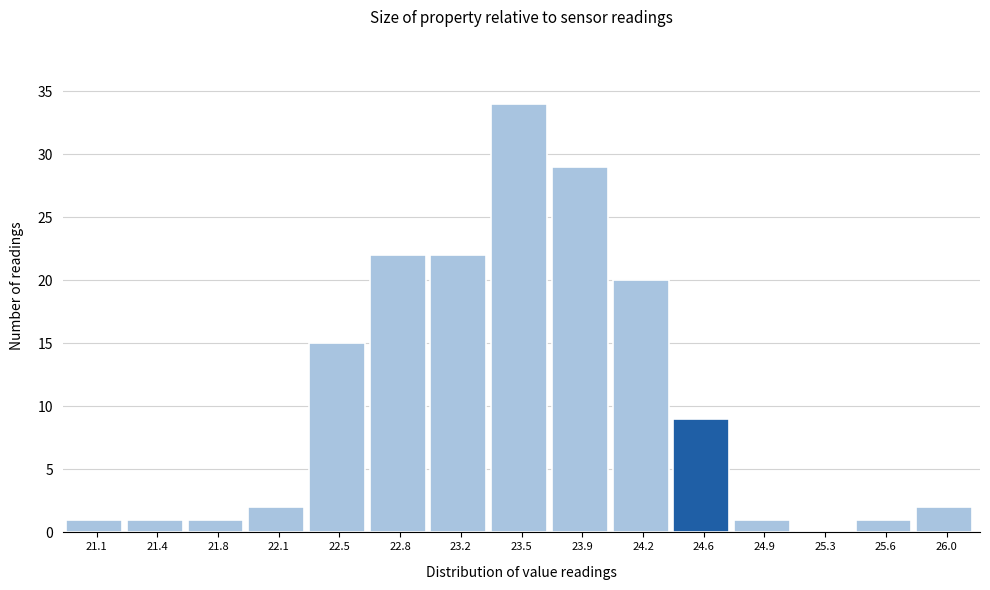

Reading left to right, transcribe this chart: for each bar, give the range it covers on the x-axis and its height. Neither the bar edges nor the heights are printed on the chart, so give them approximately, as read against the axes.

20.88 to 21.23: 1
21.23 to 21.58: 1
21.58 to 21.93: 1
21.93 to 22.28: 2
22.28 to 22.63: 15
22.63 to 22.98: 22
22.98 to 23.33: 22
23.33 to 23.68: 34
23.68 to 24.03: 29
24.03 to 24.38: 20
24.38 to 24.73: 9
24.73 to 25.08: 1
25.08 to 25.43: 0
25.43 to 25.78: 1
25.78 to 26.13: 2